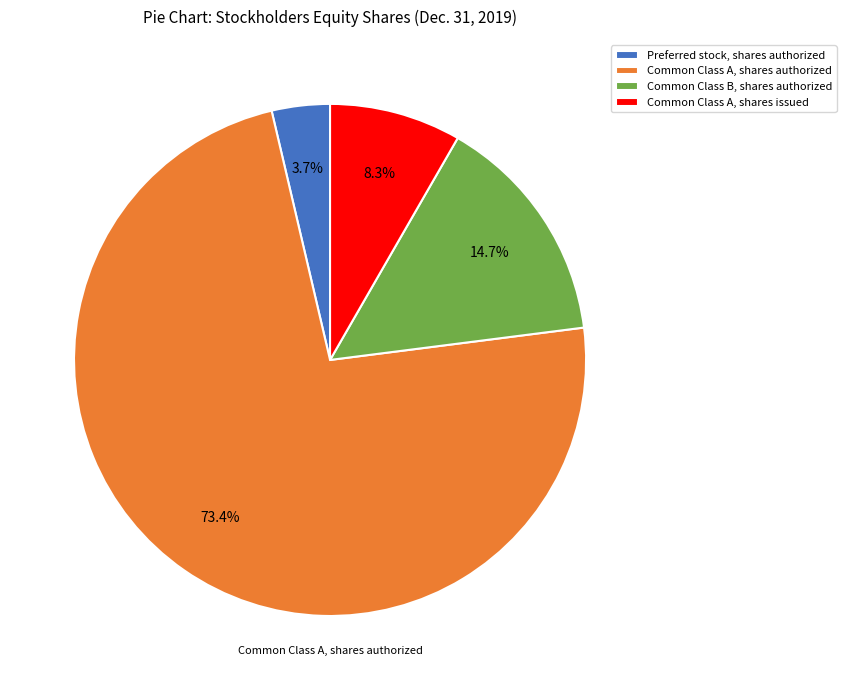

The Common Class B, shares authorized slice represents 15% of the pie. True or false?

True